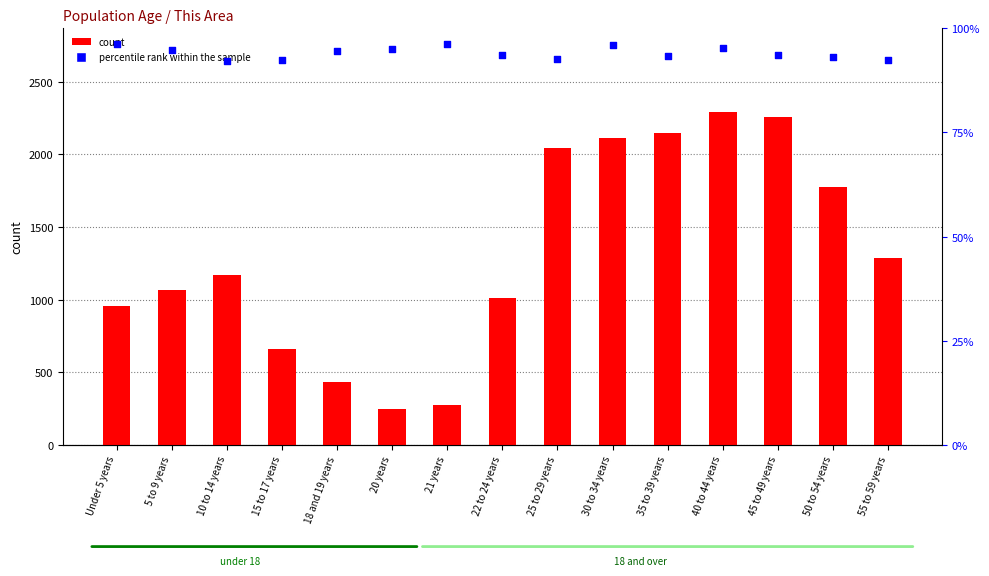

Which series has the largest total across all categories?

count